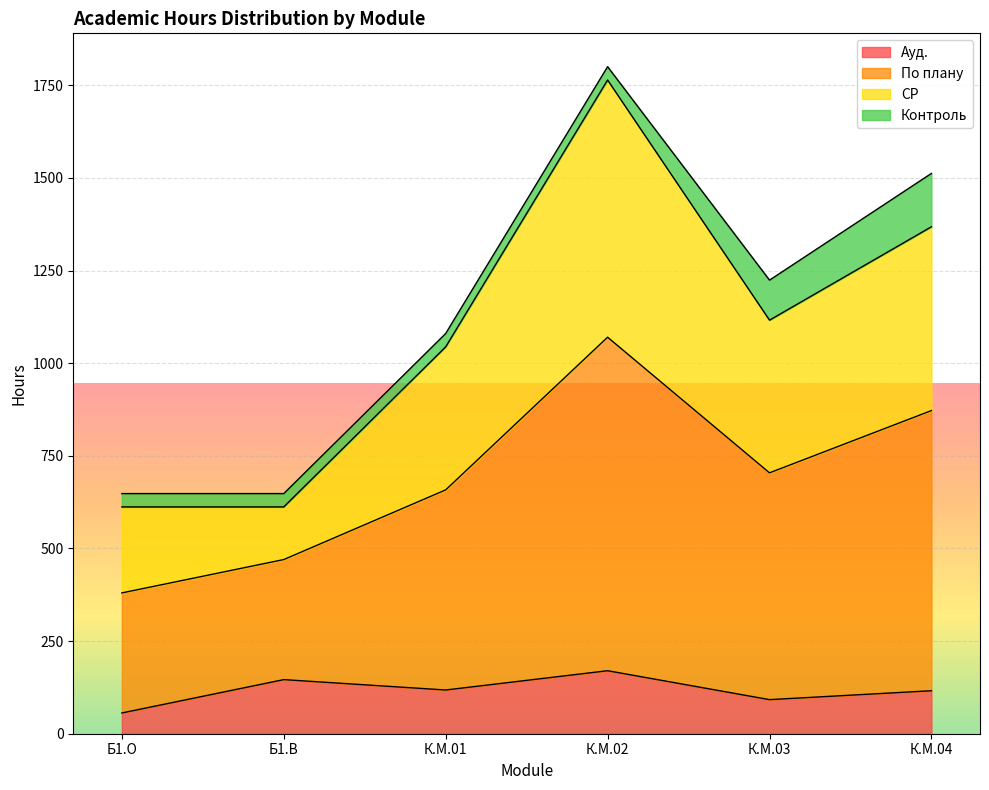

What is the highest value of the Ауд. series?

170